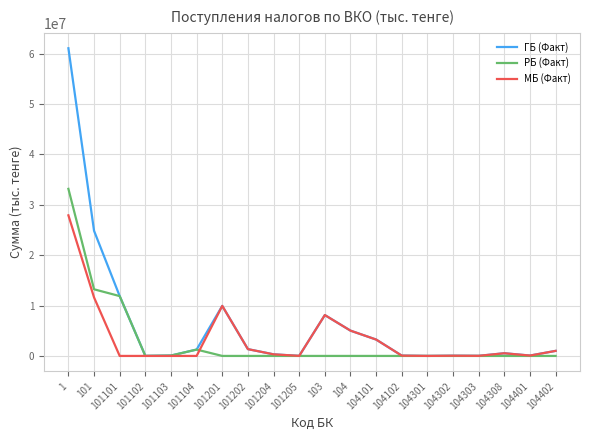

What is the greatest value displayed?

61089401